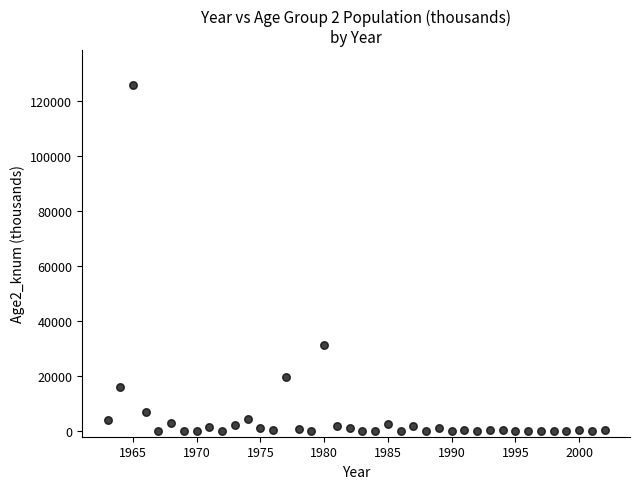

What is the range of X values (max minus min)?

39.0